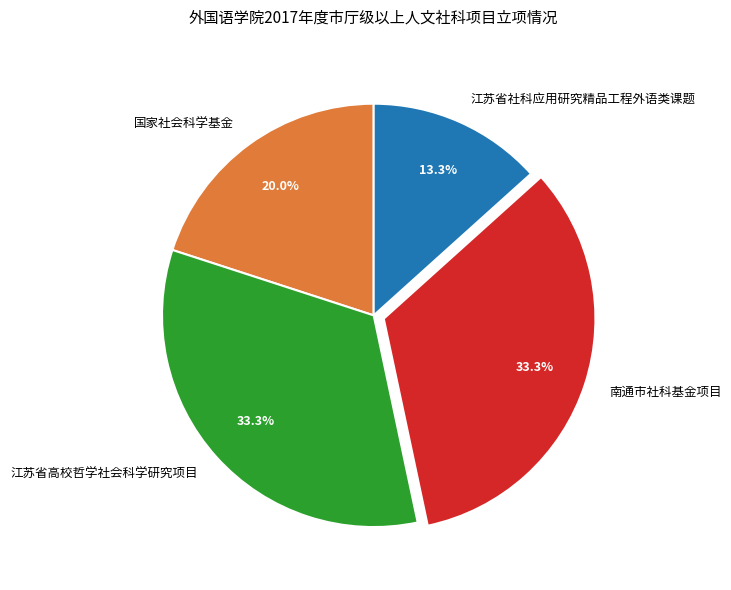

To the nearest percent, what portion does 江苏省社科应用研究精品工程外语类课题 represent?

13%